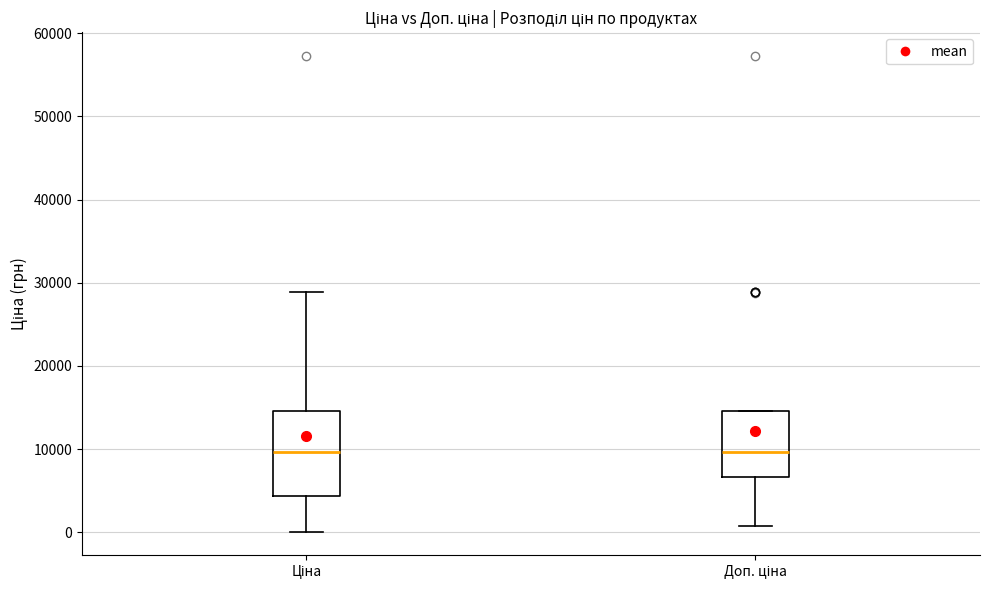

Reading left to right, transcribe this box plot: for each box, give where its median line is, the range the box spans, and where its two whiskers end, as read against the y-axis. The values are not printed on the chart, so give them approximately, as read against the axis.

Ціна: median 10000, box 4000 to 15000, whiskers 0 to 29000
Доп. ціна: median 10000, box 7000 to 15000, whiskers 1000 to 15000